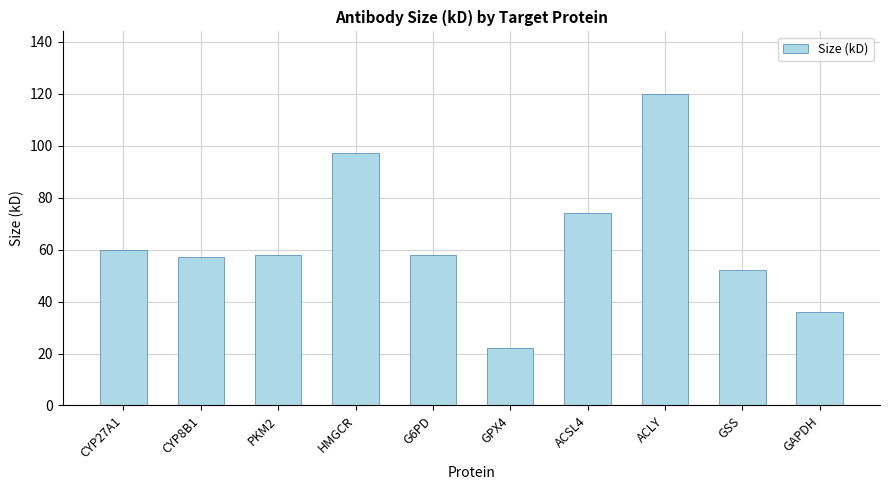

What is the ratio of the value at G6PD to the value at PKM2?

1.0